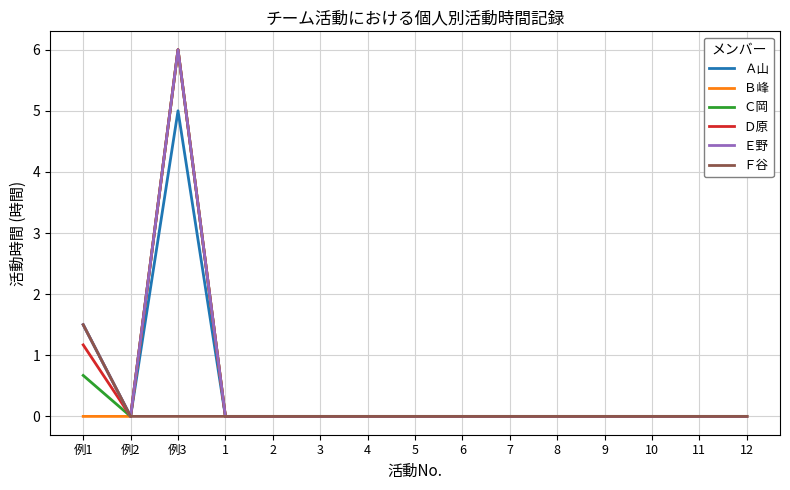

The Ｄ原 series shows 0.0 at 10. True or false?

True